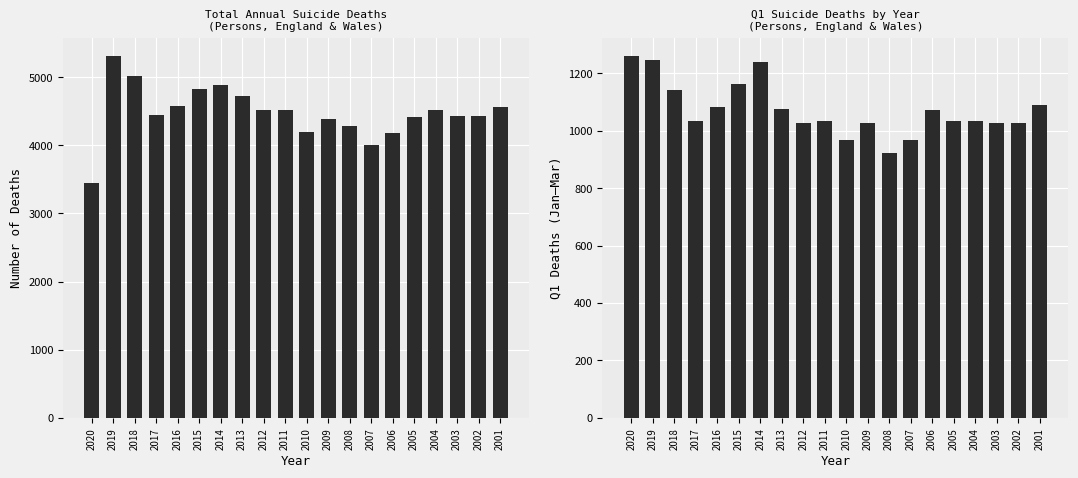

Are the bars grouped side by side (vs. stacked)?

Yes